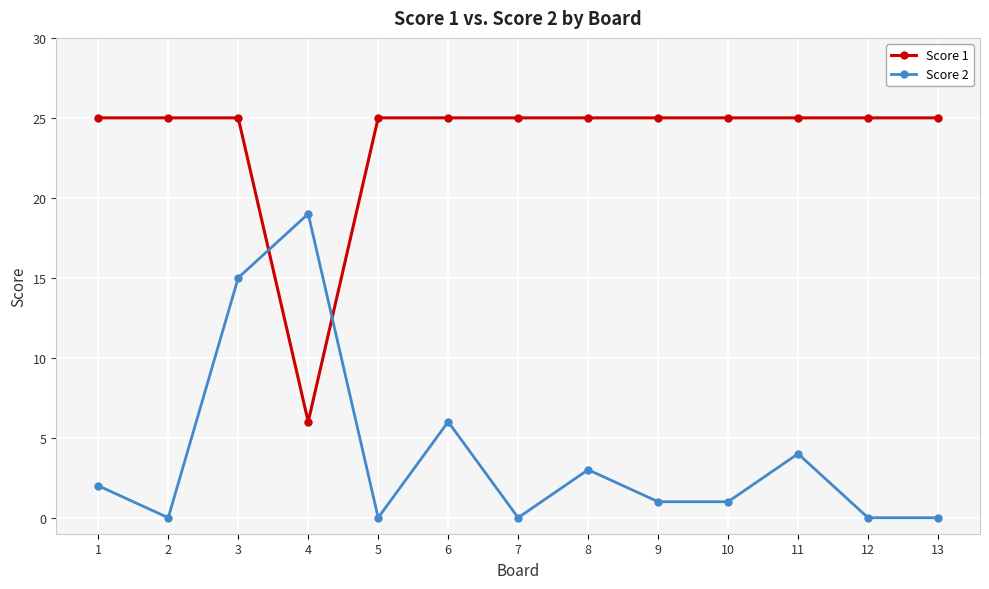

Which series changed the most between 7 and 8?

Score 2